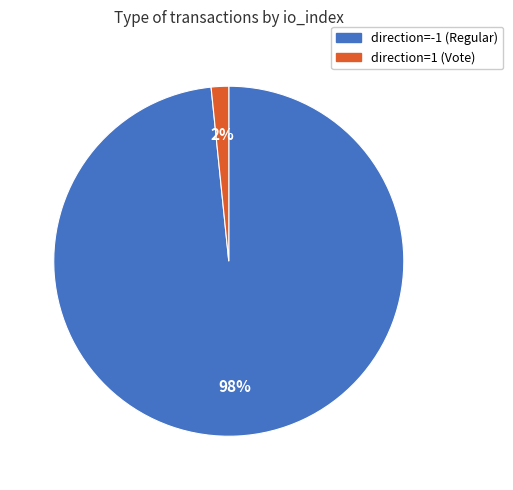

Is it true that direction=1 (Vote) is 10% of the pie?

False